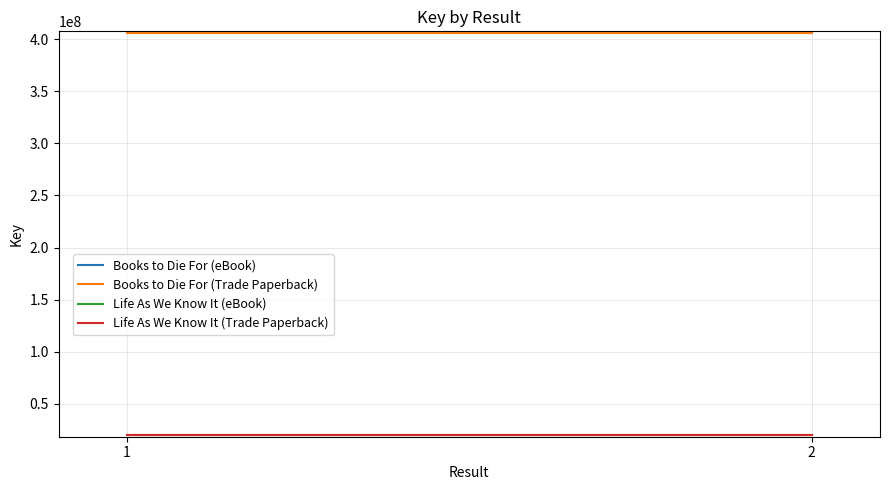

What is the value of the Life As We Know It (eBook) point at the 2nd from the left?

20289565